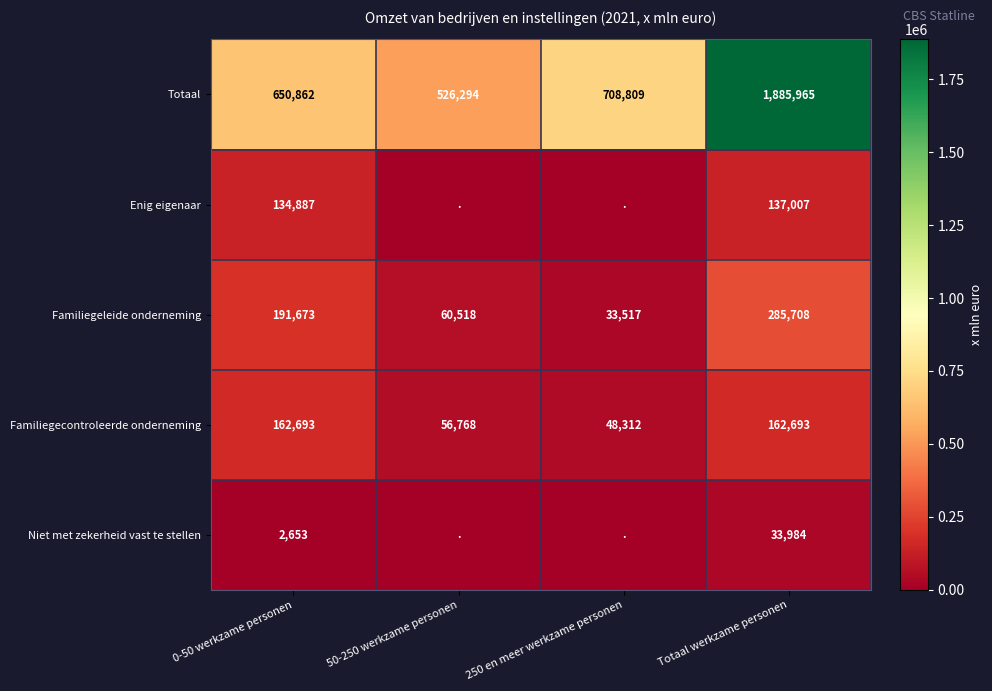

Read the Familiegeleide onderneming value at 0-50 werkzame personen.

191673